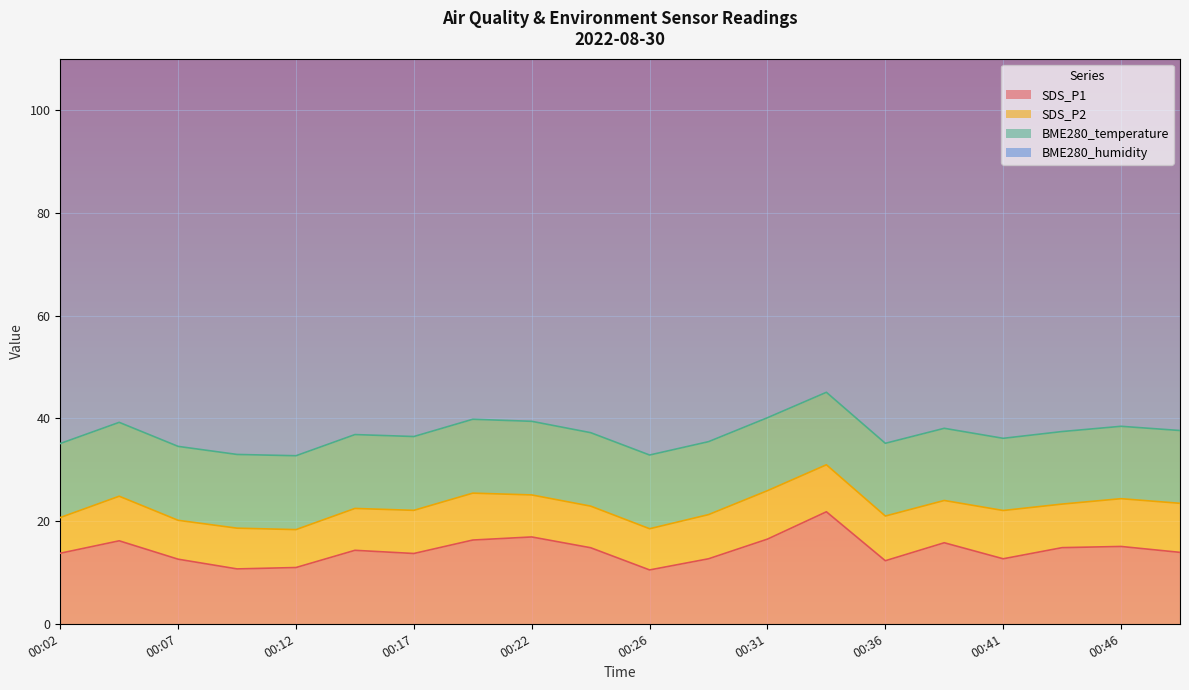

Reading left to right, list all the values displayed in this chart.

SDS_P1: 13.7	16.1	12.6	10.7	10.9	14.3	13.7	16.3	16.9	14.8	10.5	12.7	16.5	21.8	12.3	15.8	12.7	14.8	15.1	13.9
SDS_P2: 7.0	8.7	7.6	7.9	7.4	8.2	8.4	9.1	8.2	8.1	8.0	8.6	9.4	9.2	8.7	8.2	9.4	8.5	9.3	9.6
BME280_temperature: 14.4	14.4	14.4	14.3	14.4	14.4	14.4	14.4	14.3	14.3	14.3	14.2	14.2	14.1	14.2	14.1	14.1	14.1	14.1	14.2
BME280_humidity: 100.0	100.0	100.0	100.0	100.0	100.0	100.0	100.0	100.0	100.0	100.0	100.0	100.0	100.0	100.0	100.0	100.0	100.0	100.0	100.0